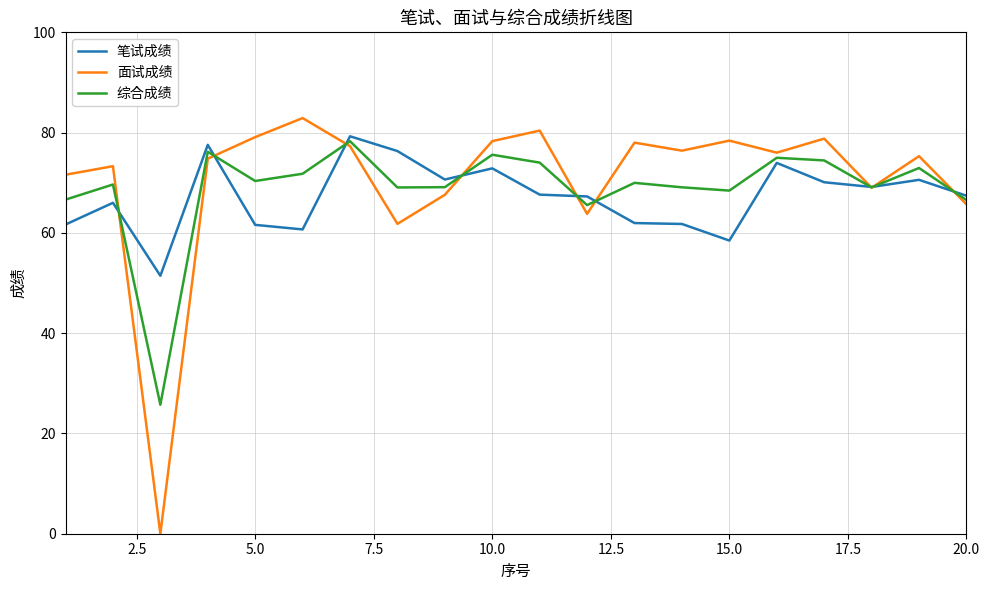

Which series has the largest range (max minus min)?

面试成绩